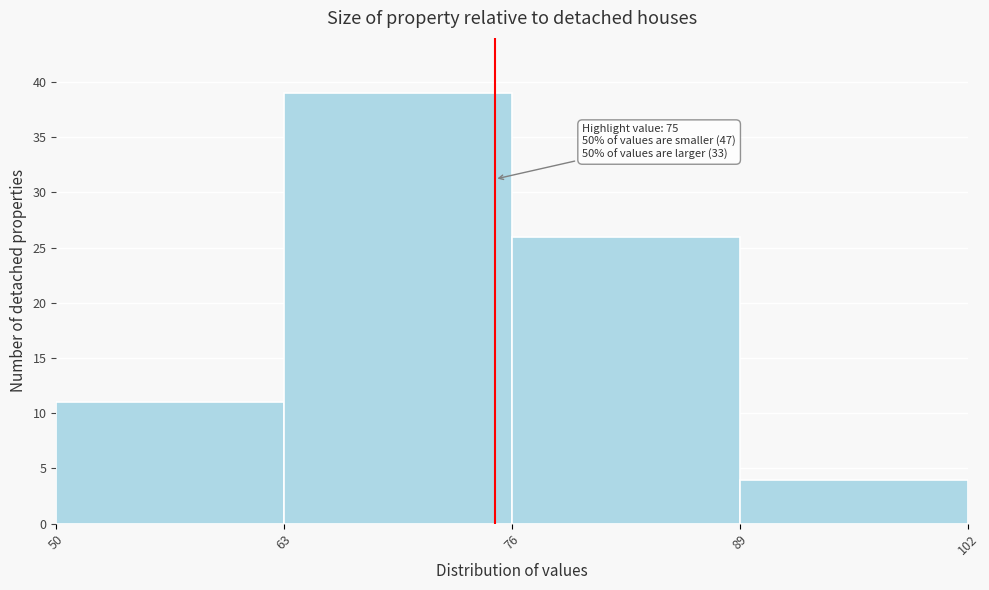

Over which range of the x-axis is the bar tallest?

63 to 76